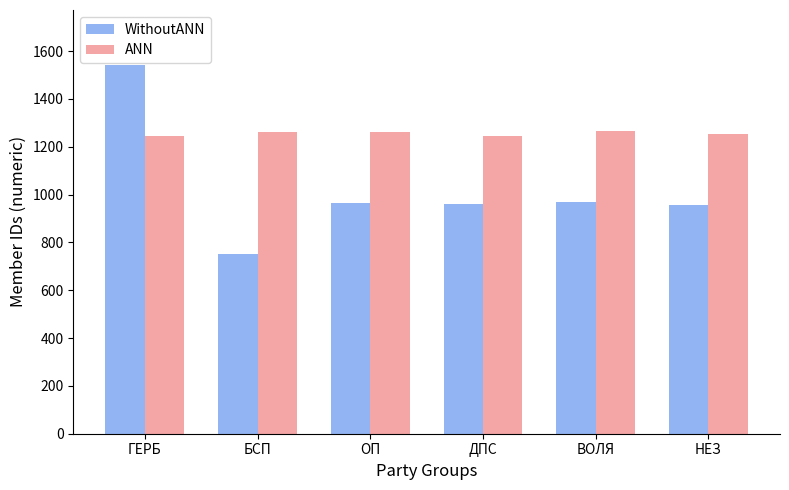

What position from the left is НЕЗ?

6